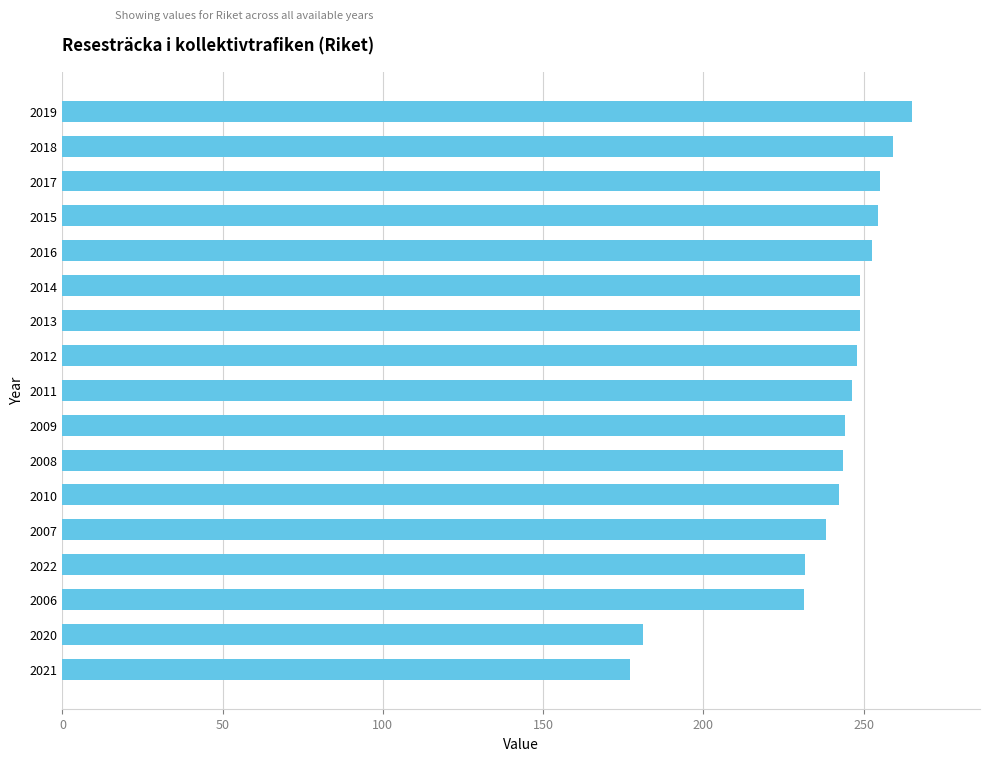

What is the value of the 6th bar from the top?

248.9